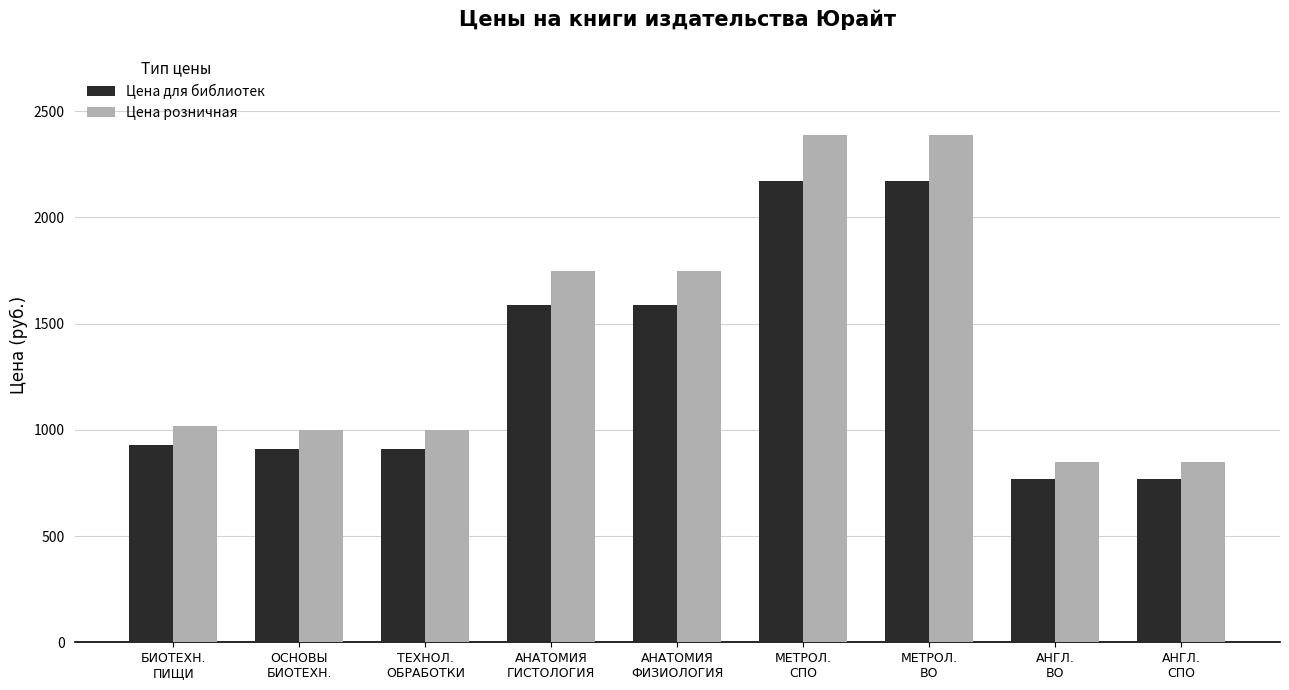

What is the difference between the maximum and second lowest values in the Цена для библиотек series?

1400